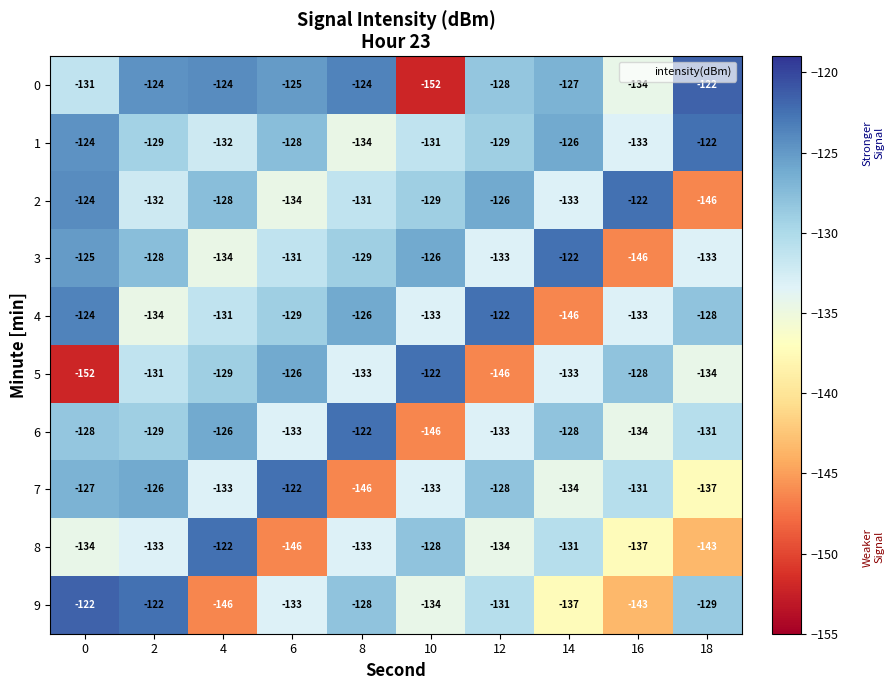

What is the greatest value displayed?

-122